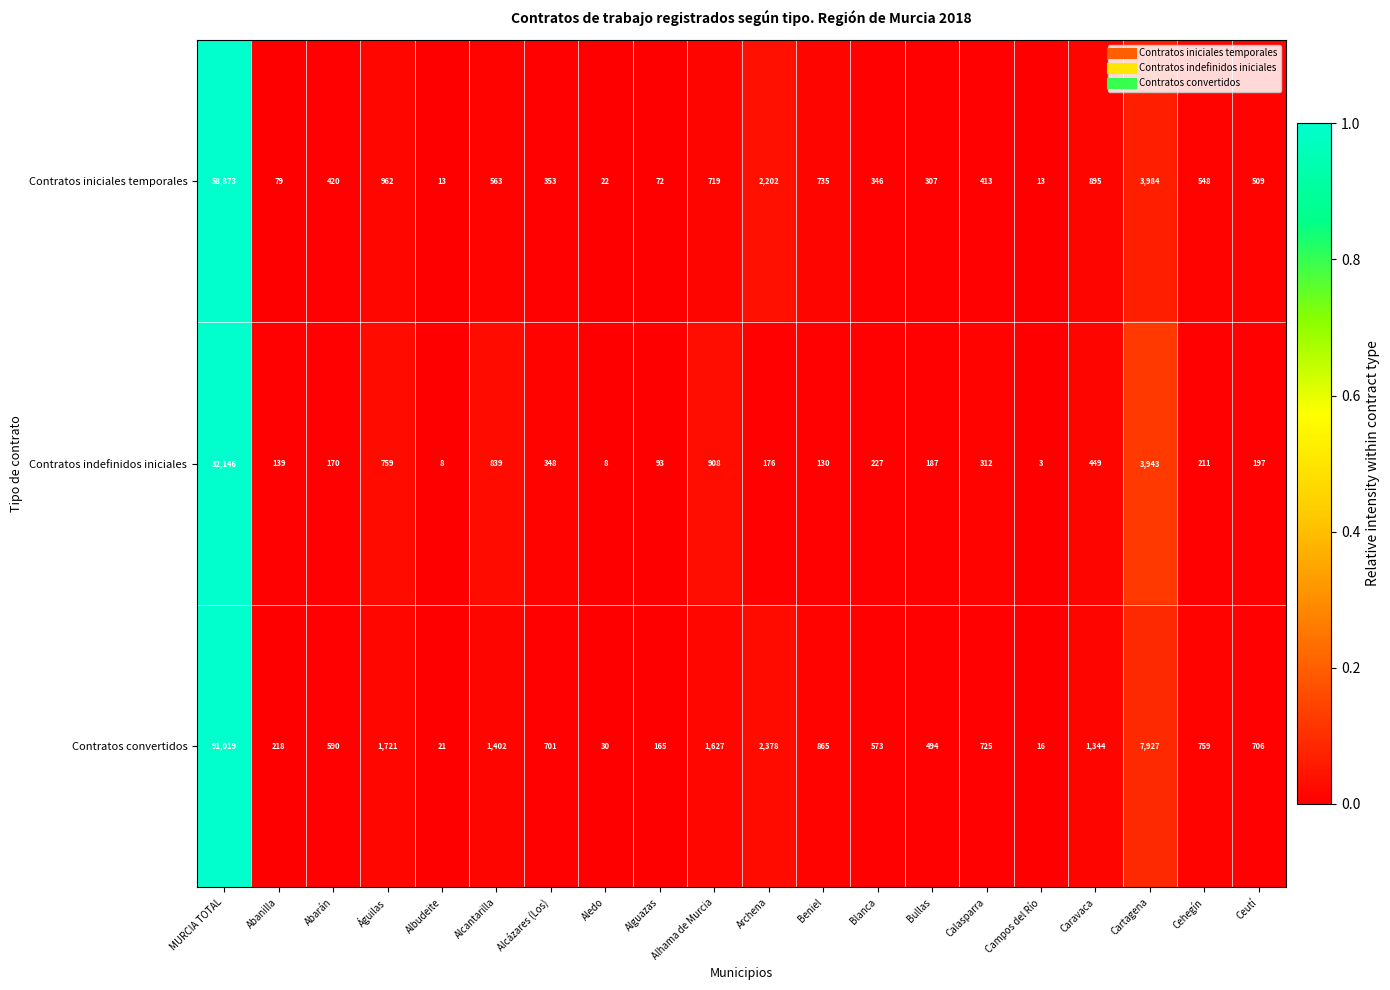

Where is Contratos convertidos nearest to the value 45517?

Cartagena